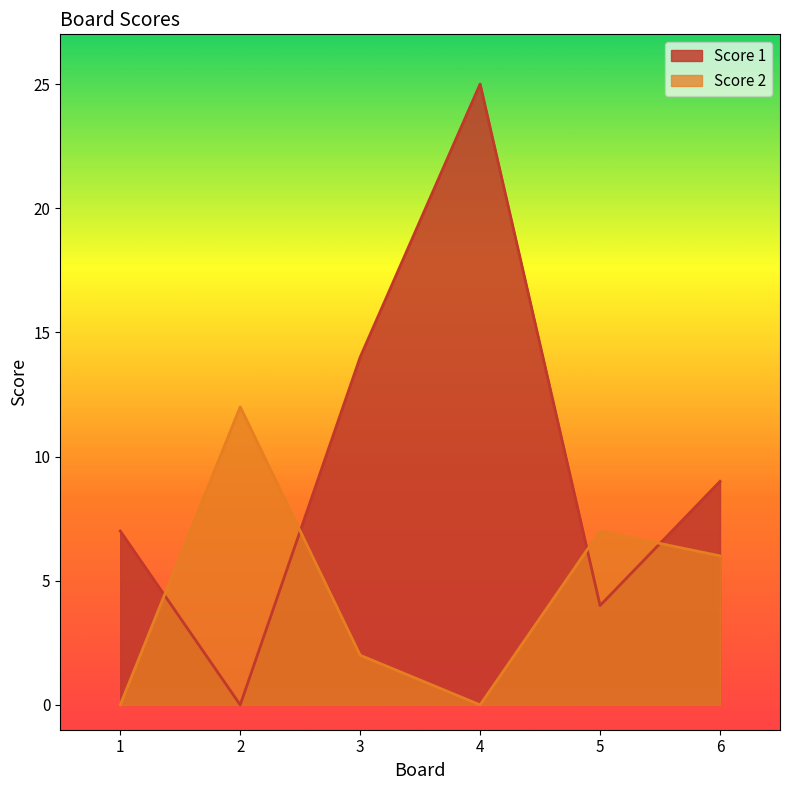

The value of Score 2 at 1 is 0. True or false?

True